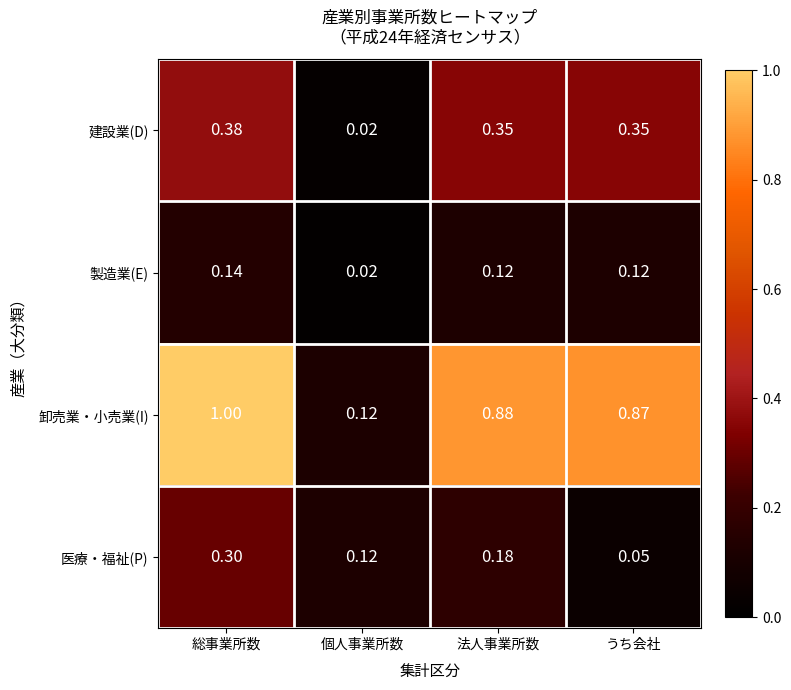

Which series has the widest spread of values?

卸売業・小売業(I)